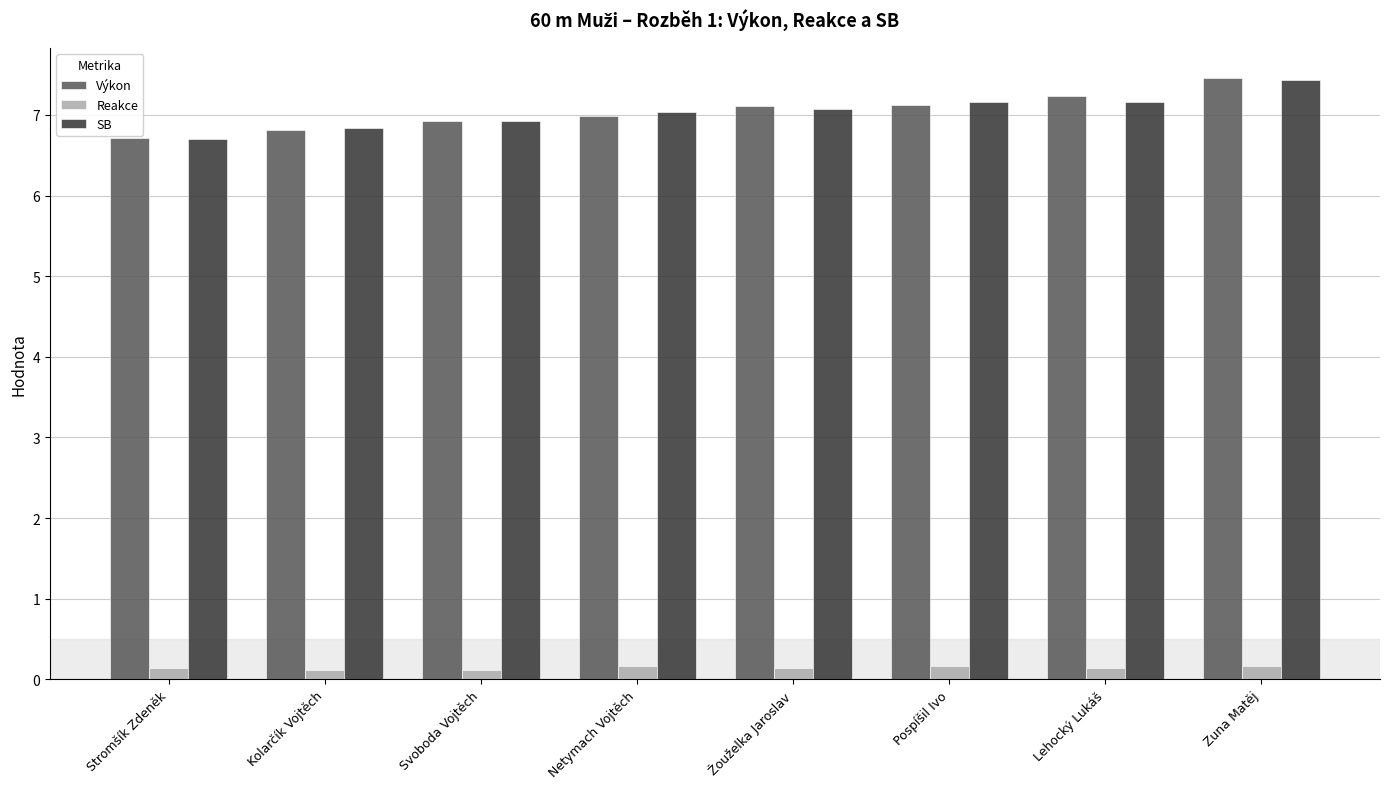

What is the approximate value of Výkon at Zuna Matěj?

7.5